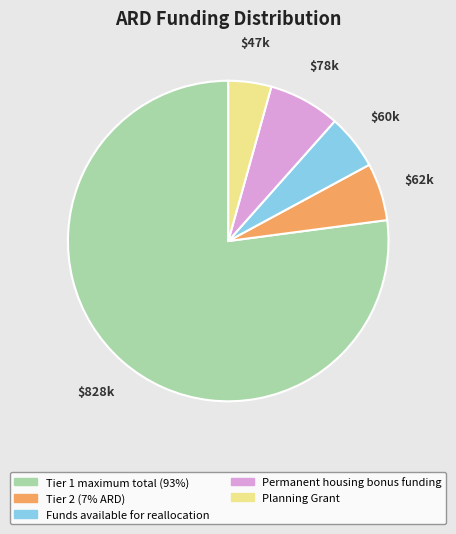

Approximately how many times larger is the value at Planning Grant compared to Tier 2 (7% ARD)?

0.7